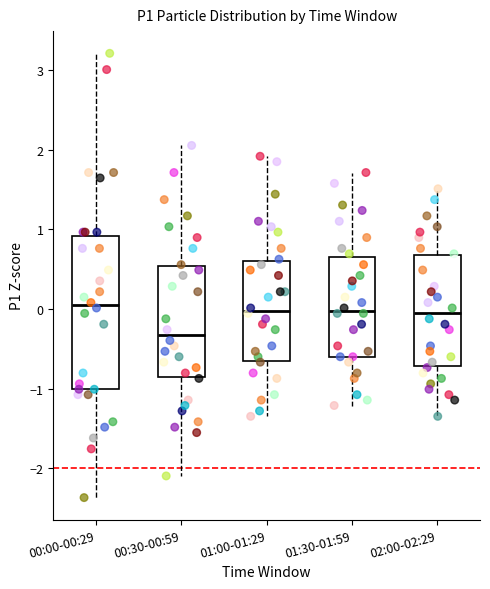

Reading left to right, read every box against the y-axis: the position of its median line, the range the box covers, and the ends of its whiskers. The values are not printed on the chart, so give them approximately, as read against the axis.

00:00-00:29: median 0.0, box -1.0 to 0.9, whiskers -2.4 to 3.2
00:30-00:59: median -0.3, box -0.9 to 0.5, whiskers -2.1 to 2.1
01:00-01:29: median 0.0, box -0.7 to 0.6, whiskers -1.3 to 1.9
01:30-01:59: median 0.0, box -0.6 to 0.7, whiskers -1.2 to 1.7
02:00-02:29: median -0.1, box -0.7 to 0.7, whiskers -1.3 to 1.5